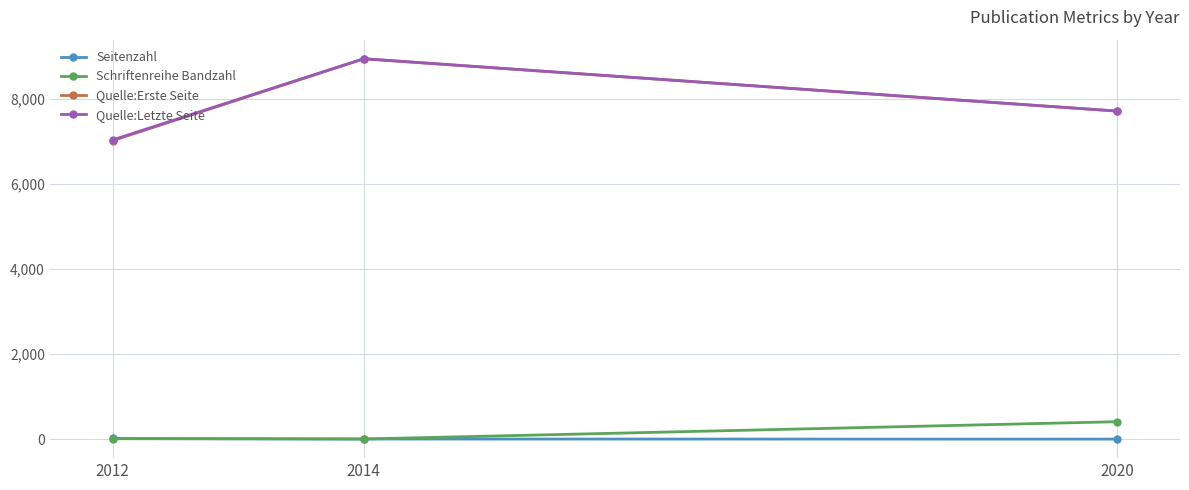

Where is Seitenzahl nearest to the value 10?

2014